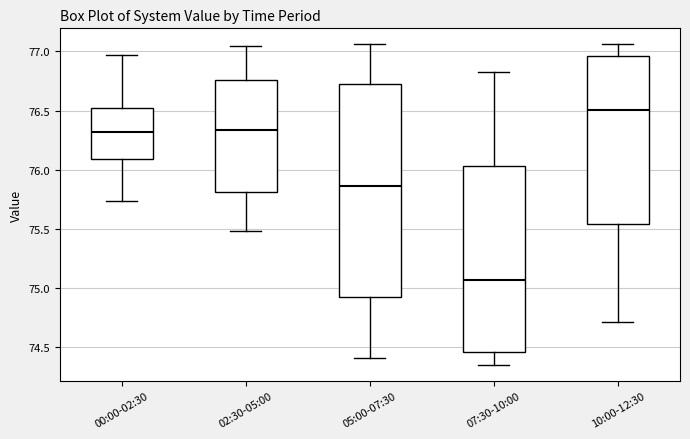

Reading left to right, read every box against the y-axis: the position of its median line, the range the box covers, and the ends of its whiskers. The values are not printed on the chart, so give them approximately, as read against the axis.

00:00-02:30: median 76.30, box 76.10 to 76.50, whiskers 75.75 to 76.95
02:30-05:00: median 76.35, box 75.80 to 76.75, whiskers 75.50 to 77.05
05:00-07:30: median 75.85, box 74.95 to 76.75, whiskers 74.40 to 77.05
07:30-10:00: median 75.05, box 74.45 to 76.05, whiskers 74.35 to 76.85
10:00-12:30: median 76.50, box 75.55 to 76.95, whiskers 74.70 to 77.05